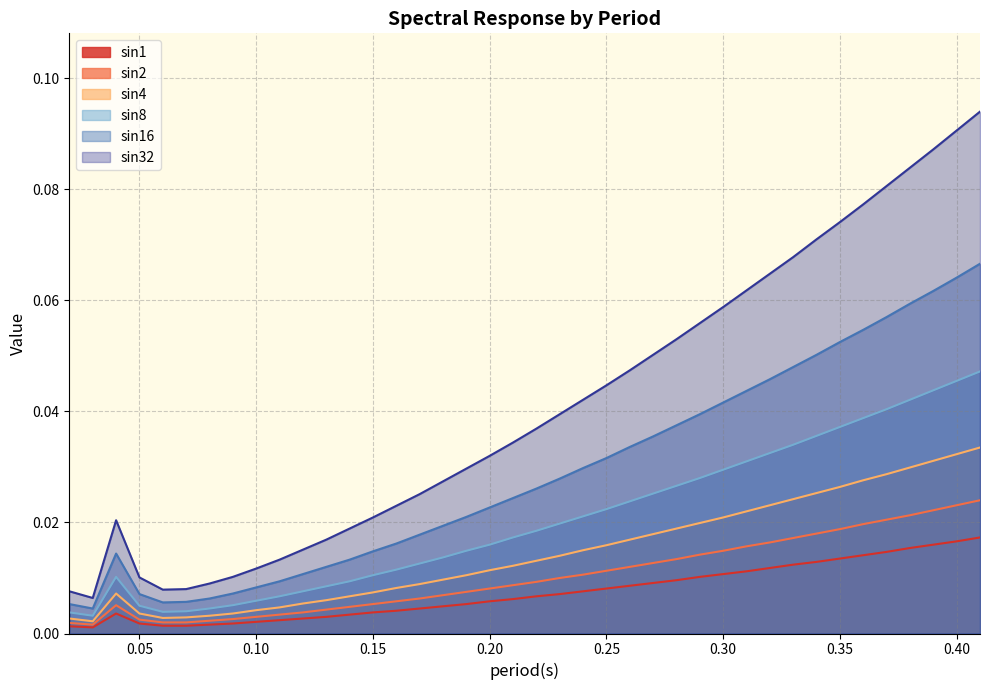

True or false: sin4 has a value of 0.0 at 0.13.

False